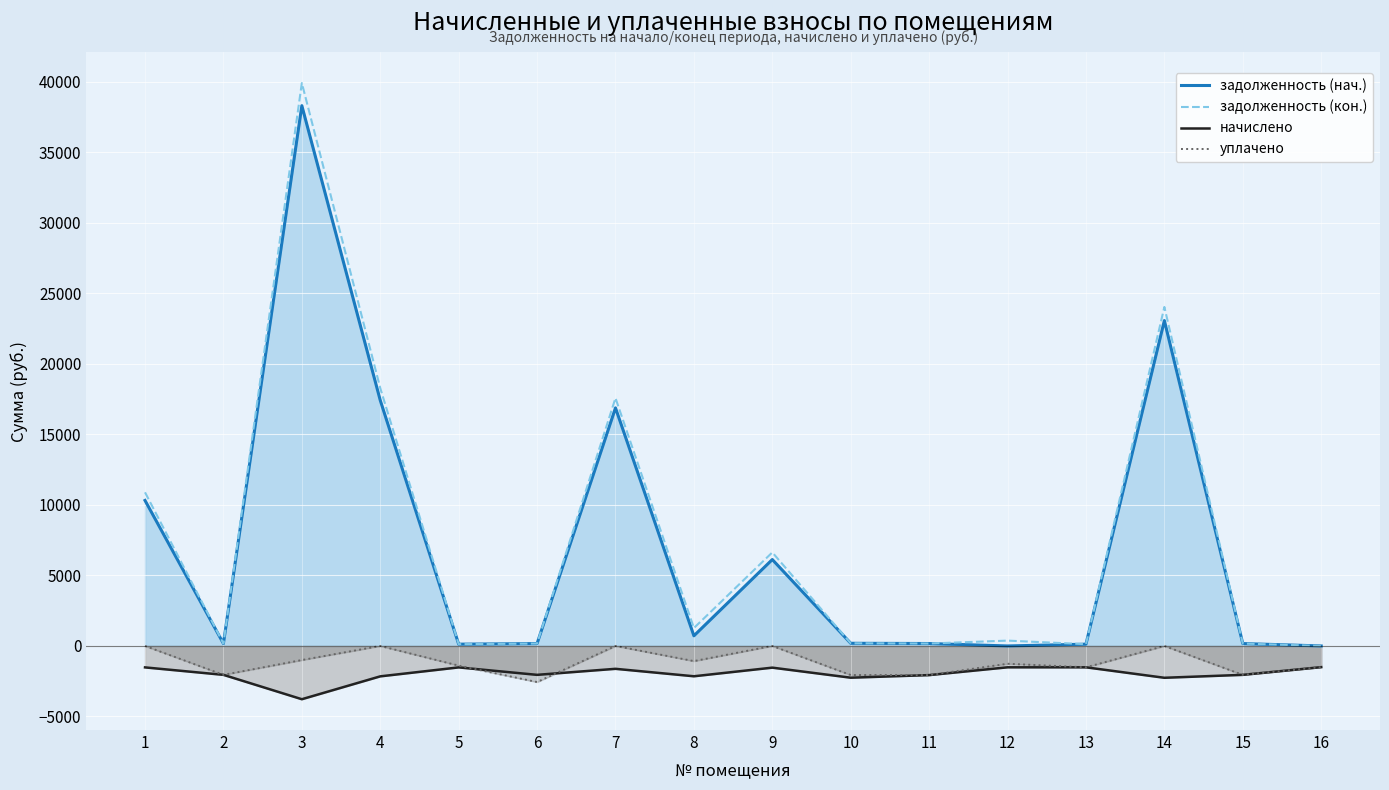

Reading left to right, list all the values displayed in this chart.

задолженность (нач.): 1=10321.1	2=170.8	3=38321.4	4=17422.2	5=126.9	6=169.2	7=16885.8	8=719.4	9=6129.2	10=189.8	11=172.3	12=0.0	13=126.2	14=23079.4	15=170.8	16=0.0
задолженность (кон.): 1=10896.4	2=170.8	3=39926.3	4=18286.4	5=126.7	6=170.8	7=17584.4	8=1270.8	9=6635.4	10=189.2	11=172.3	12=379.1	13=126.2	14=24043.9	15=170.8	16=0.0
начислено: 1=-1520.6	2=-2049.4	3=-3777.8	4=-2156.3	5=-1520.6	6=-2049.4	7=-1621.7	8=-2150.3	9=-1538.5	10=-2251.3	11=-2067.1	12=-1514.8	13=-1514.8	14=-2257.2	15=-2049.4	16=-1502.9
уплачено: 1=-0.0	2=-2049.4	3=-1000.0	4=-0.0	5=-1393.9	6=-2560.4	7=-0.0	8=-1075.1	9=-0.0	10=-2062.2	11=-2067.1	12=-1262.3	13=-1514.8	14=-0.0	15=-2049.4	16=-1502.9